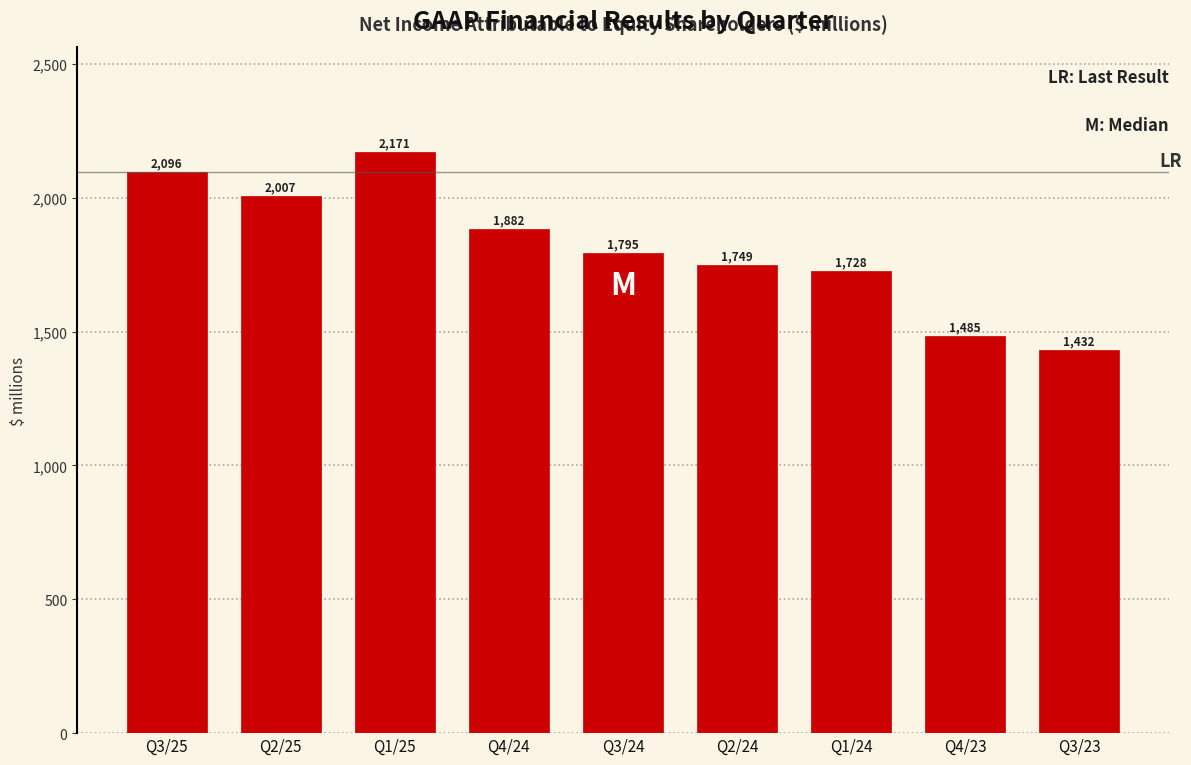

Reading left to right, transcribe all the data shown in this chart.

2096	2007	2171	1882	1795	1749	1728	1485	1432